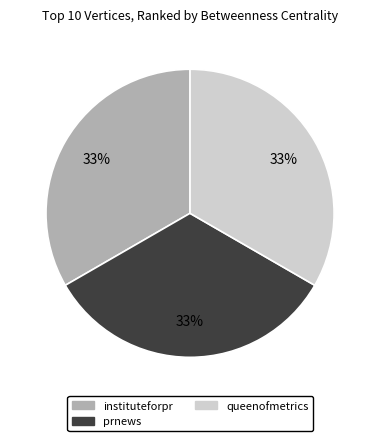

Is there a majority slice in this chart?

No